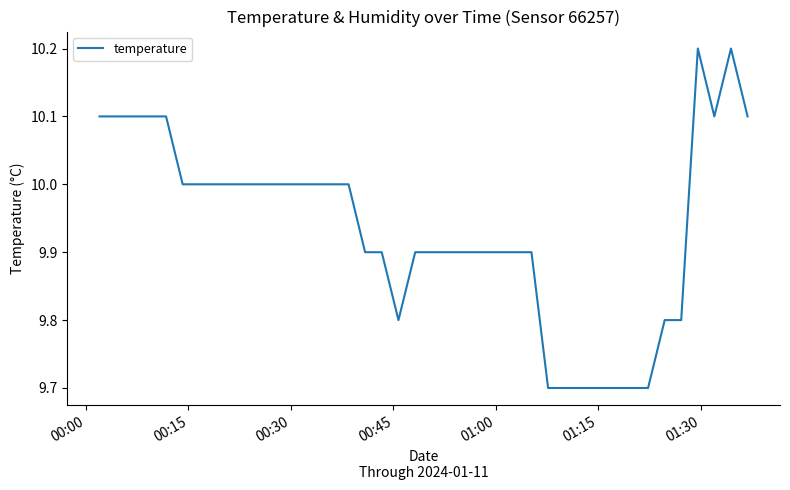

True or false: the data has more than 0 interior local peaks.

True